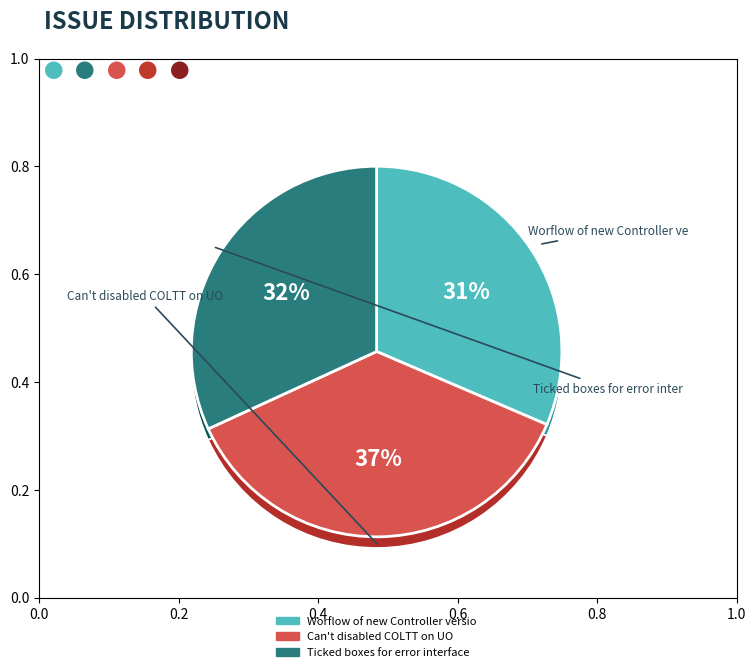

What is the change in value from Worflow of new Controller version to Ticked boxes for error interfaces?

+2